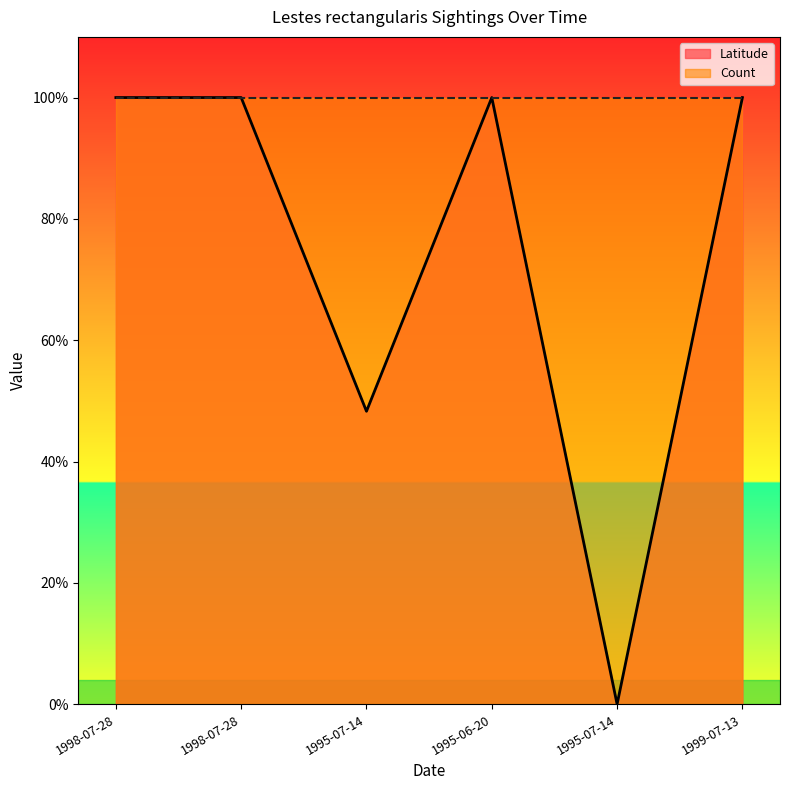

How many values are between 0 and 1?

6